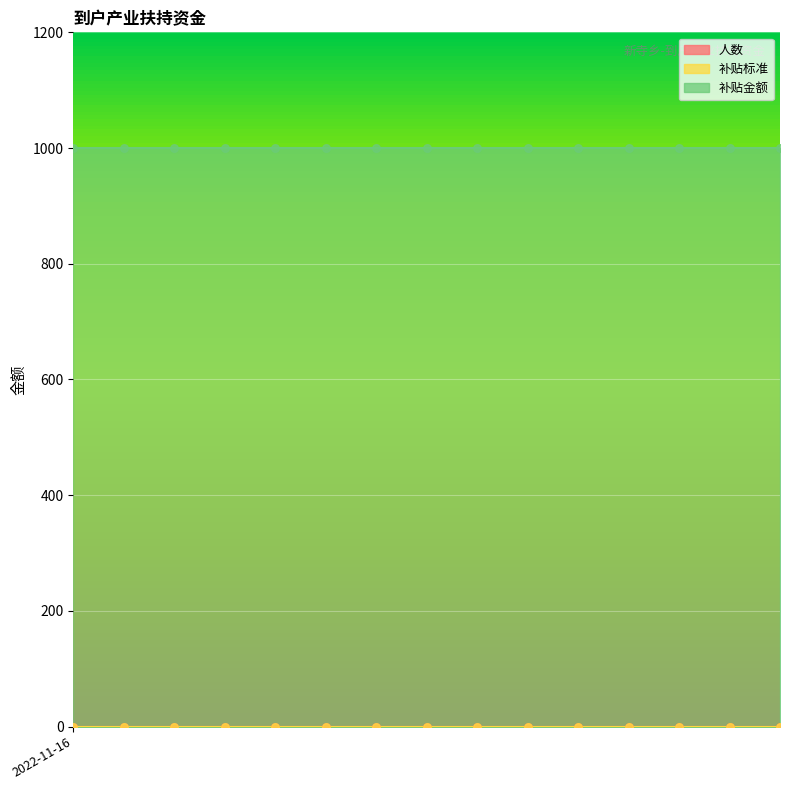

At which category is the sum across all series the highest?

2022-11-16